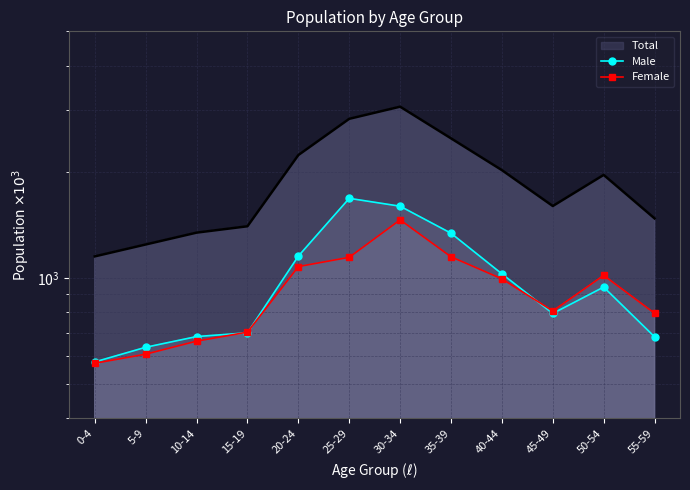

What is the highest value of the Female series?

1461